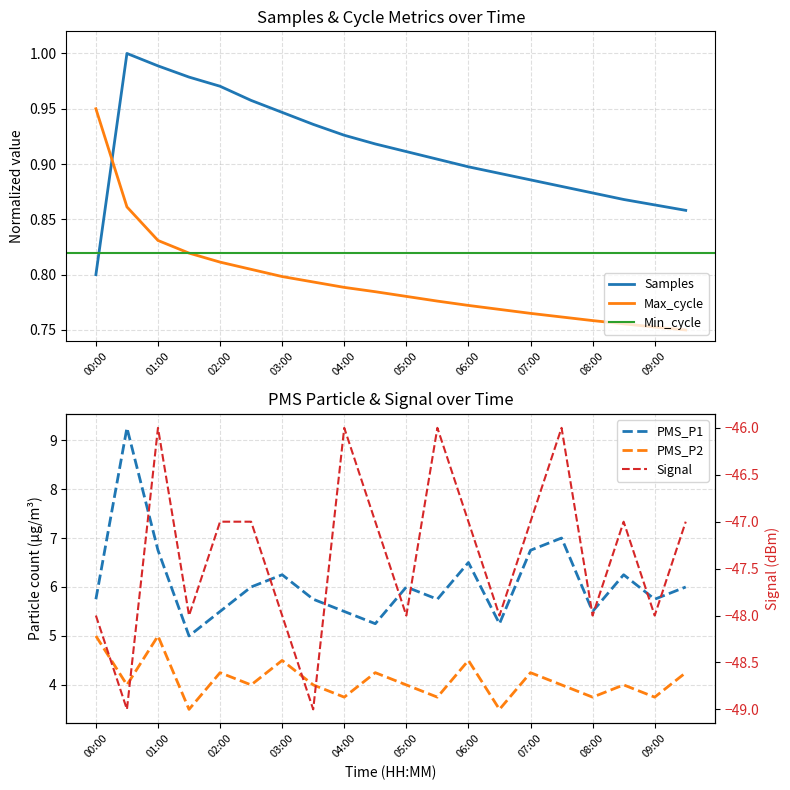

True or false: Samples and Signal intersect in this chart.

False